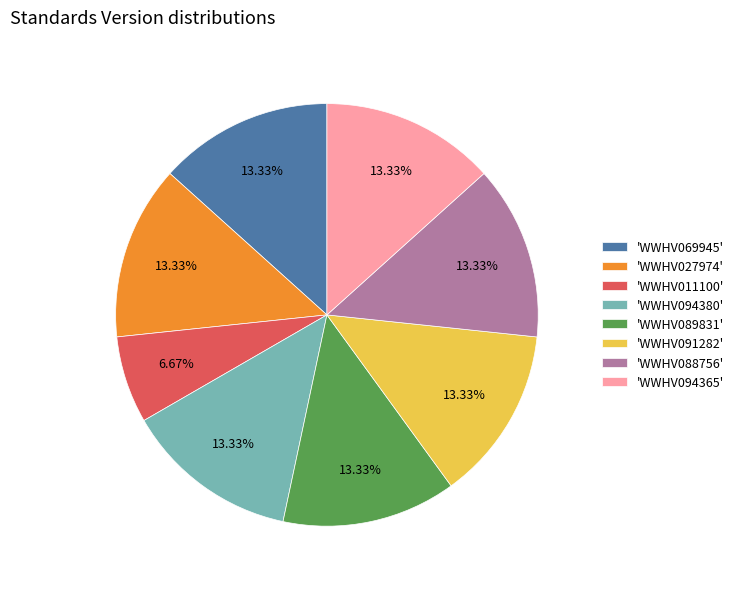

Do 'WWHV027974' and 'WWHV011100' together represent more than half of the pie?

No